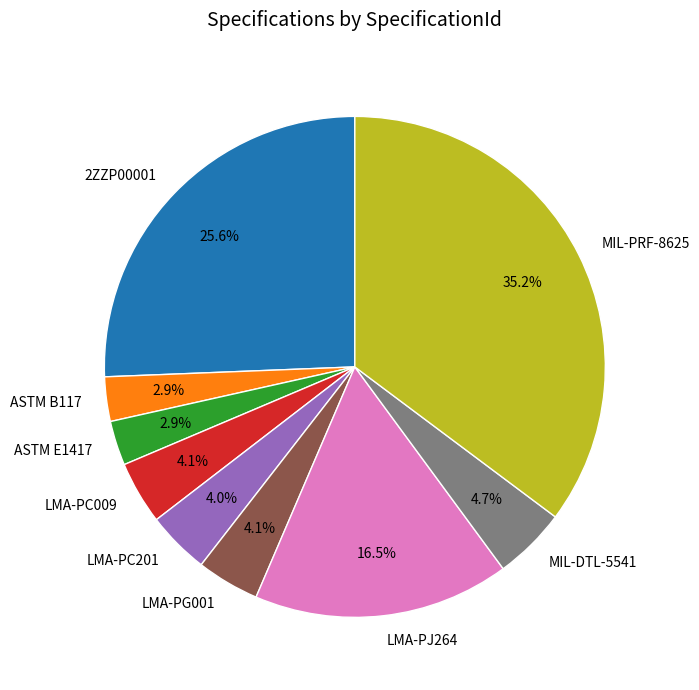

To the nearest percent, what percentage of the pie is MIL-DTL-5541?

5%